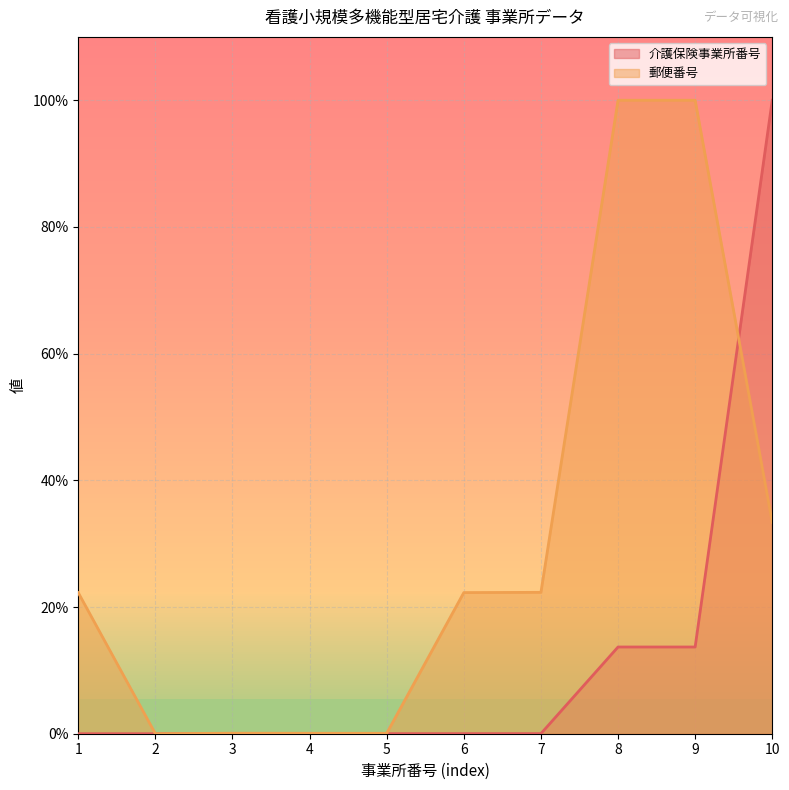

What is the difference between the 介護保険事業所番号 values at 1 and 8?

13.7